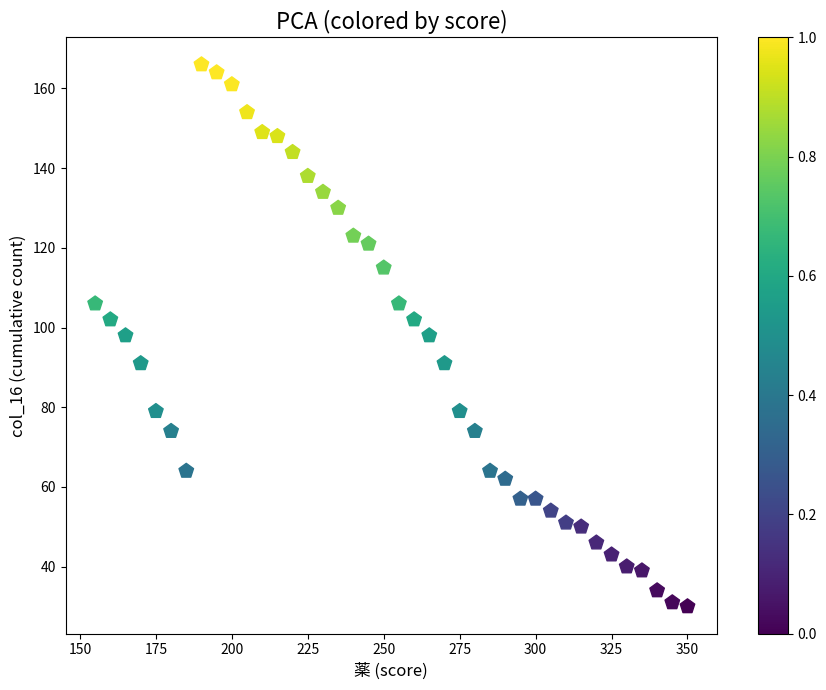

What is the range of Y values (max minus min)?

136